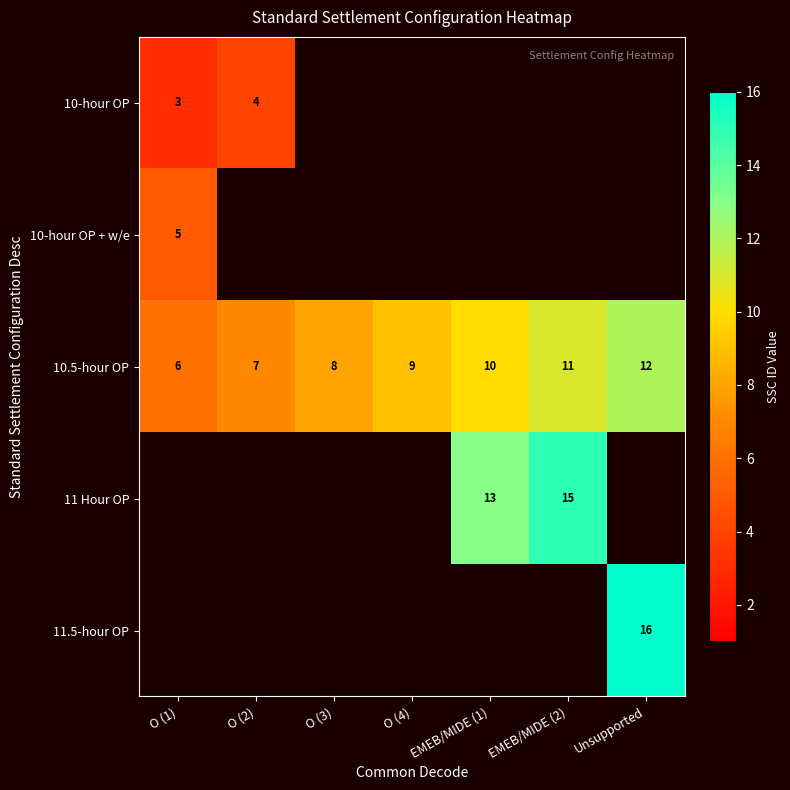

What is the average value of the 10.5-hour OP series?

9